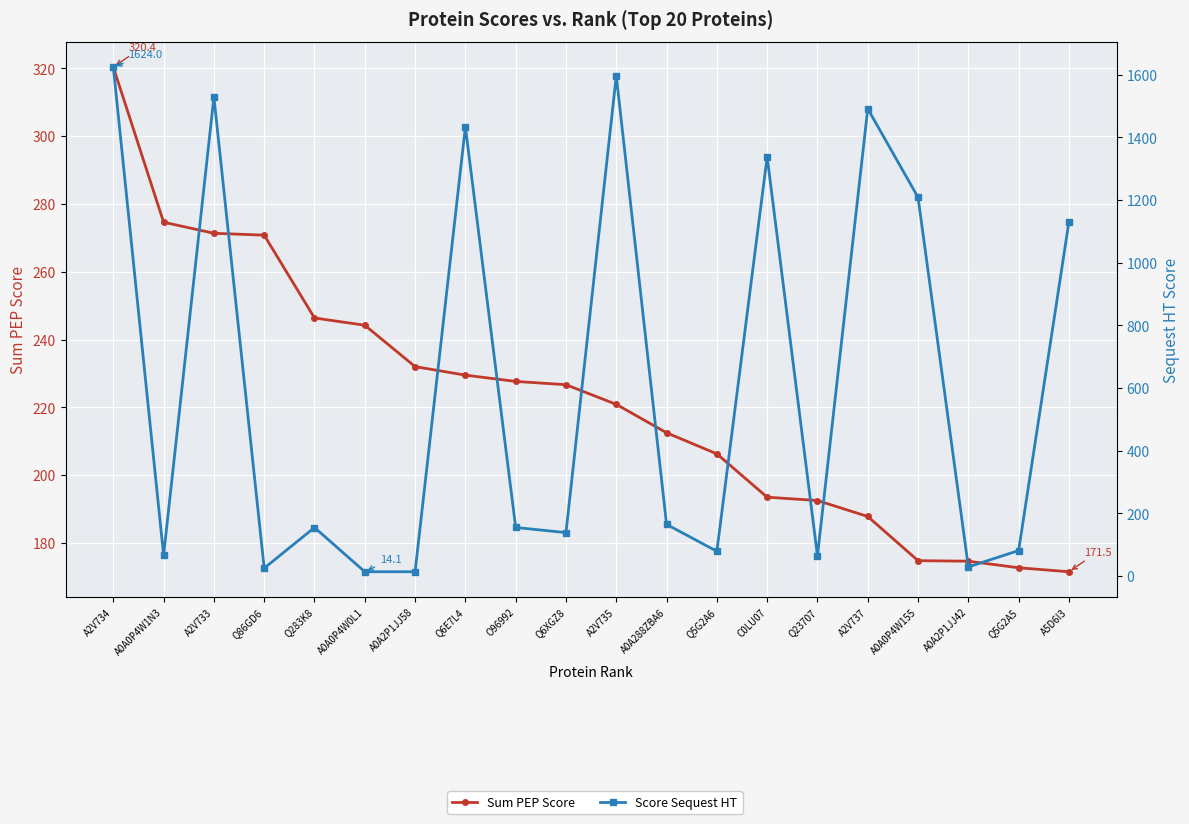

How many interior local valleys does the Score Sequest HT series have?

6